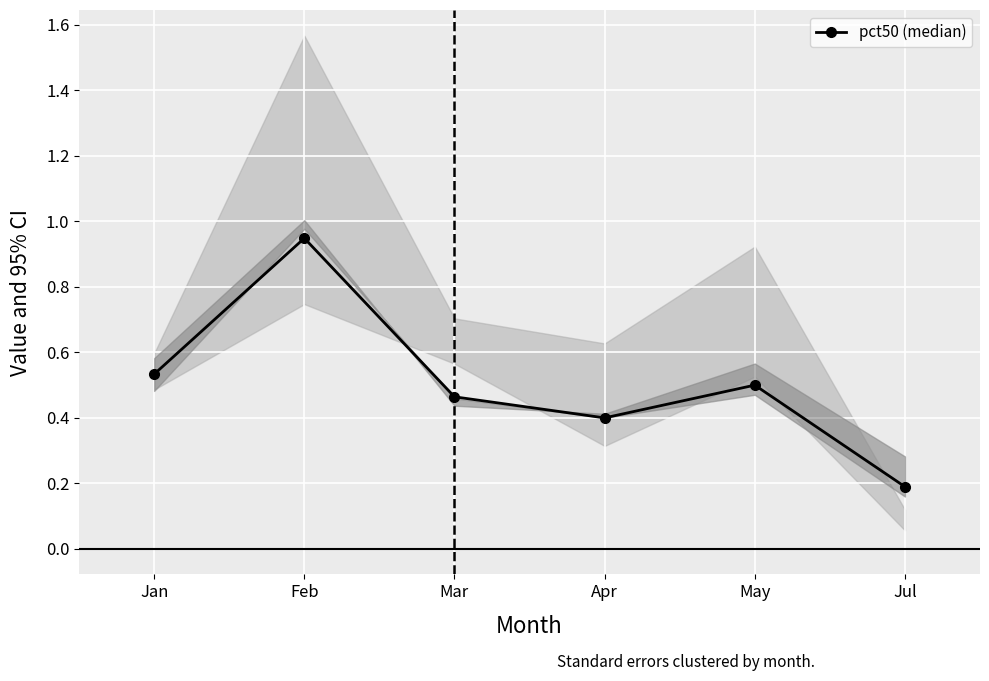

What is the change in value from Apr to Jul?

-0.2